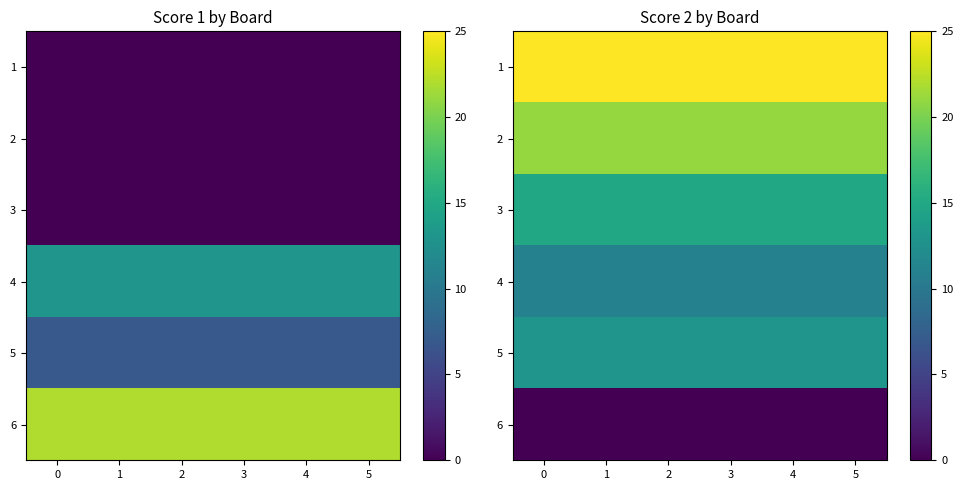

At 5, list the series in order from largest to smallest.

1, 2, 3, 5, 4, 6